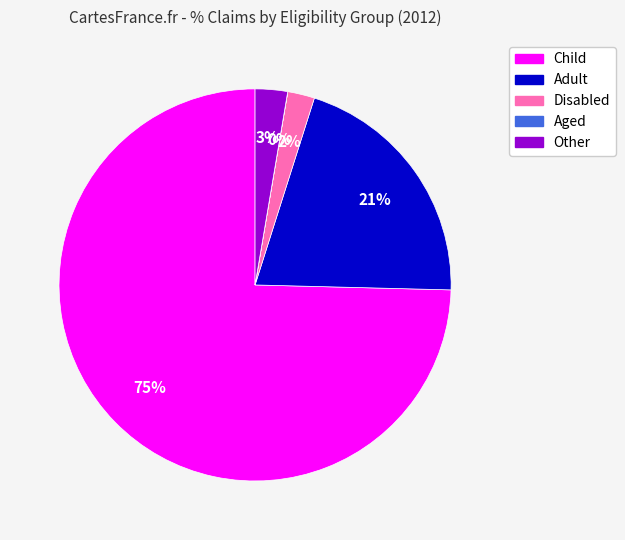

Is the sum of Other and Child greater than half?

Yes